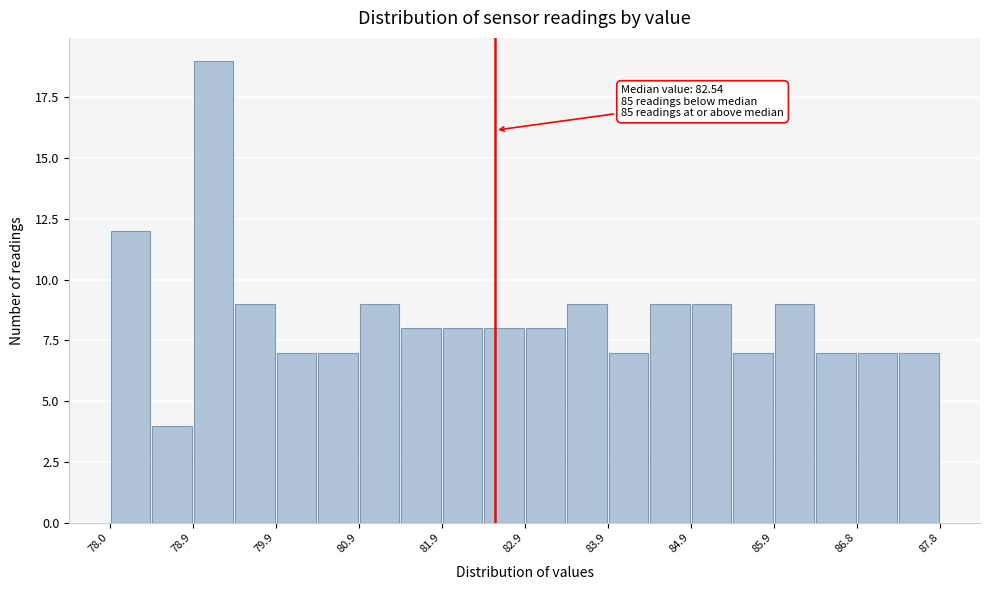

Over which range of the x-axis is the bar tallest?

78.9 to 79.4